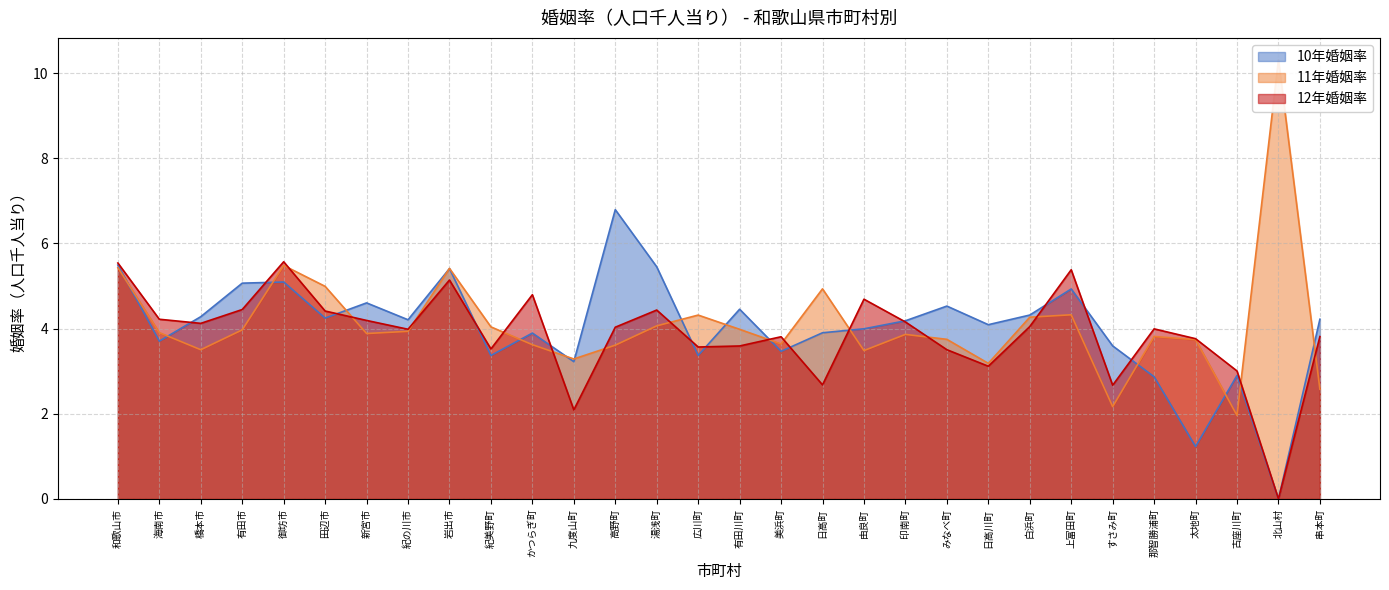

What value does the 12年婚姻率 series have at 九度山町?

2.1